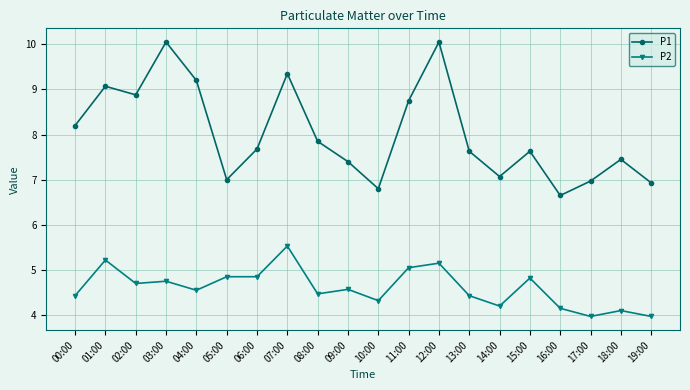

True or false: P1 and P2 cross at least once.

False